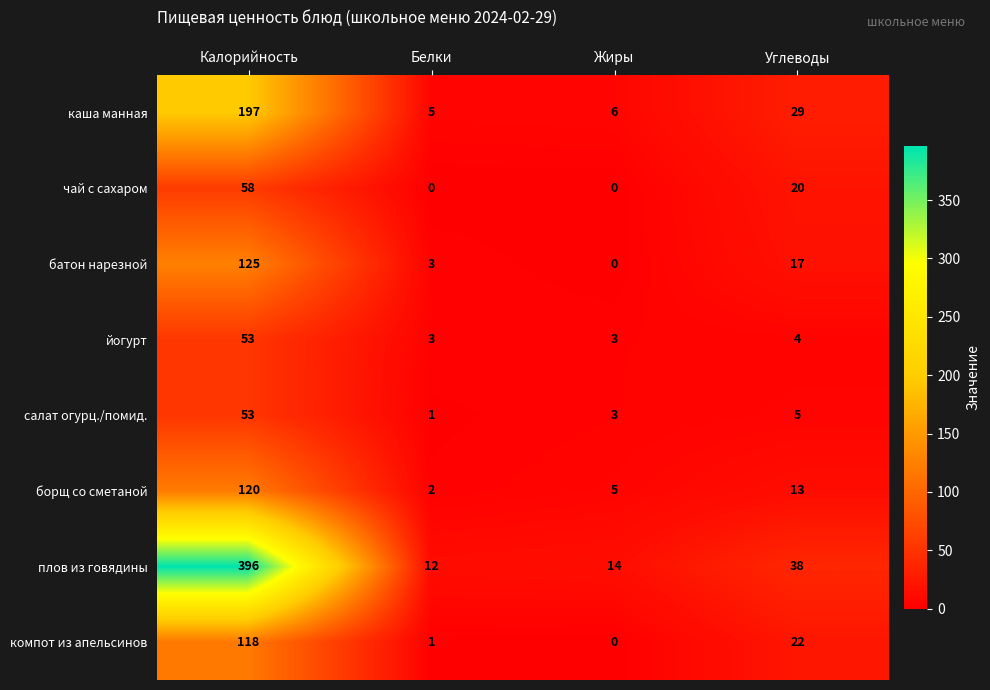

What is the spread (max minus min) of values at Калорийность?

343